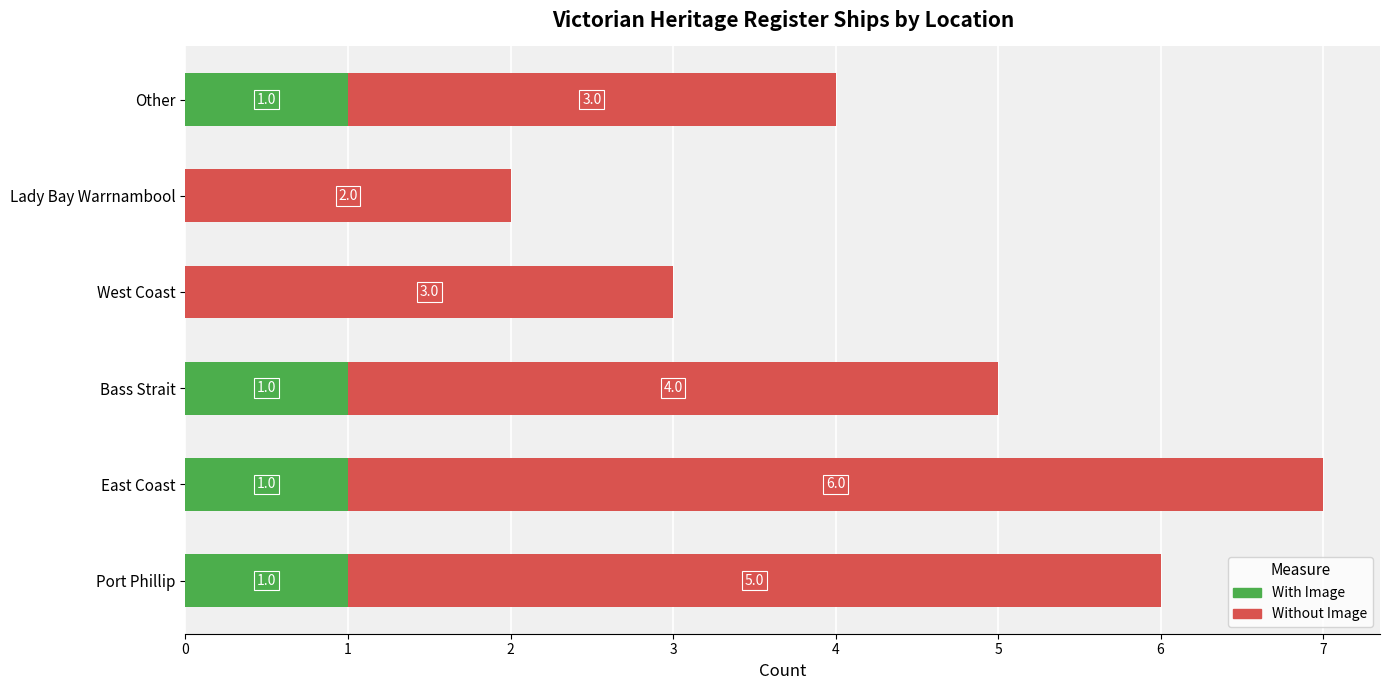

What is the sum of all With Image values?

4